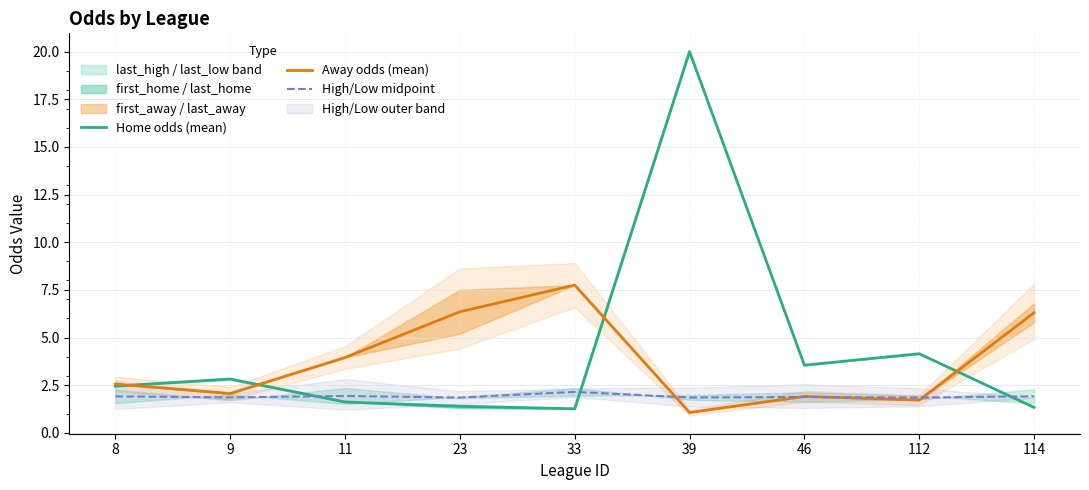

What is the highest value of the Home odds (mean) series?

20.0